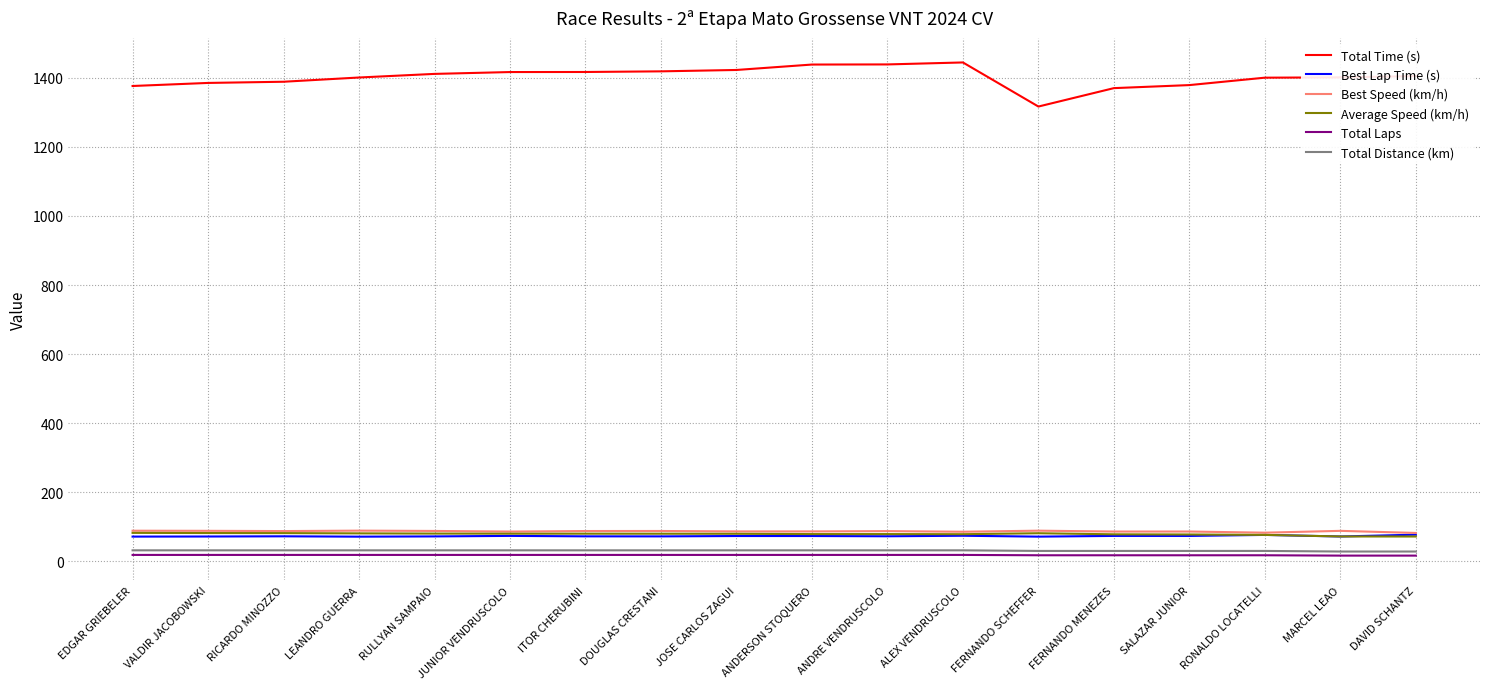

What is the highest value of the Best Speed (km/h) series?

88.3